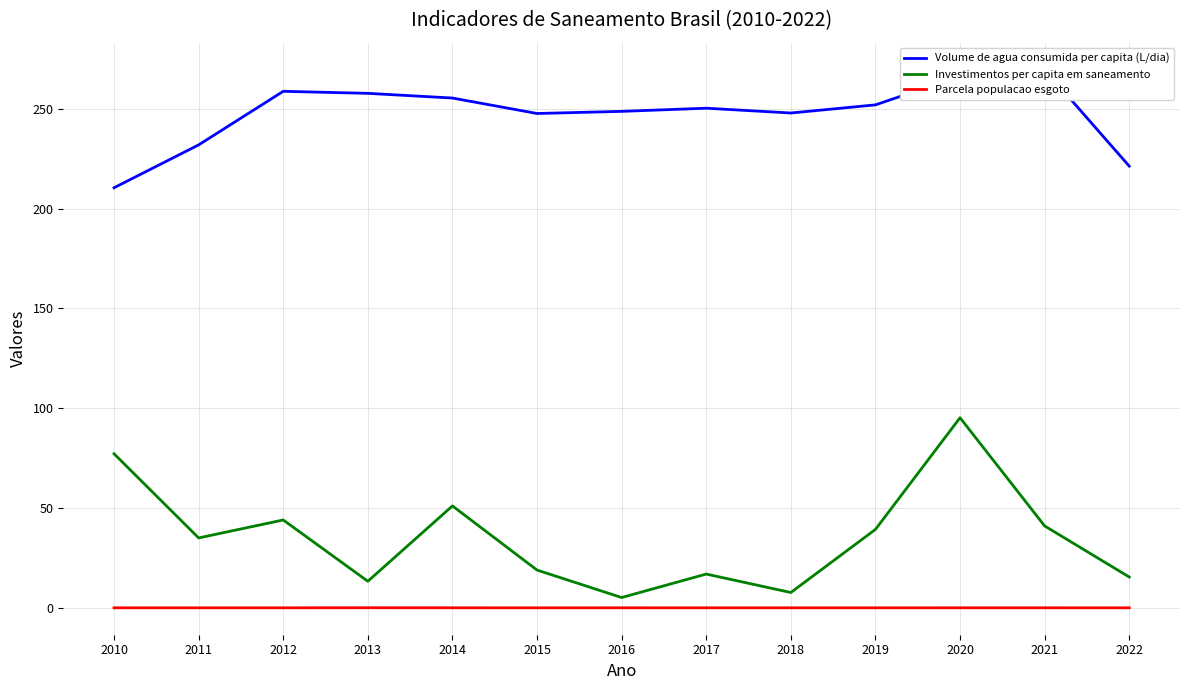

Reading left to right, extract all data points from this chart.

Volume de agua consumida per capita (L/dia): 2010=210.5	2011=232.0	2012=258.8	2013=257.8	2014=255.4	2015=247.7	2016=248.8	2017=250.3	2018=247.9	2019=252.0	2020=266.5	2021=269.7	2022=221.3
Investimentos per capita em saneamento: 2010=77.2	2011=35.0	2012=44.0	2013=13.3	2014=51.1	2015=18.9	2016=5.2	2017=16.9	2018=7.7	2019=39.3	2020=95.2	2021=41.0	2022=15.4
Parcela populacao esgoto: 2010=0.0	2011=0.0	2012=0.0	2013=0.0	2014=0.0	2015=0.0	2016=0.0	2017=0.0	2018=0.0	2019=0.0	2020=0.0	2021=0.0	2022=0.0